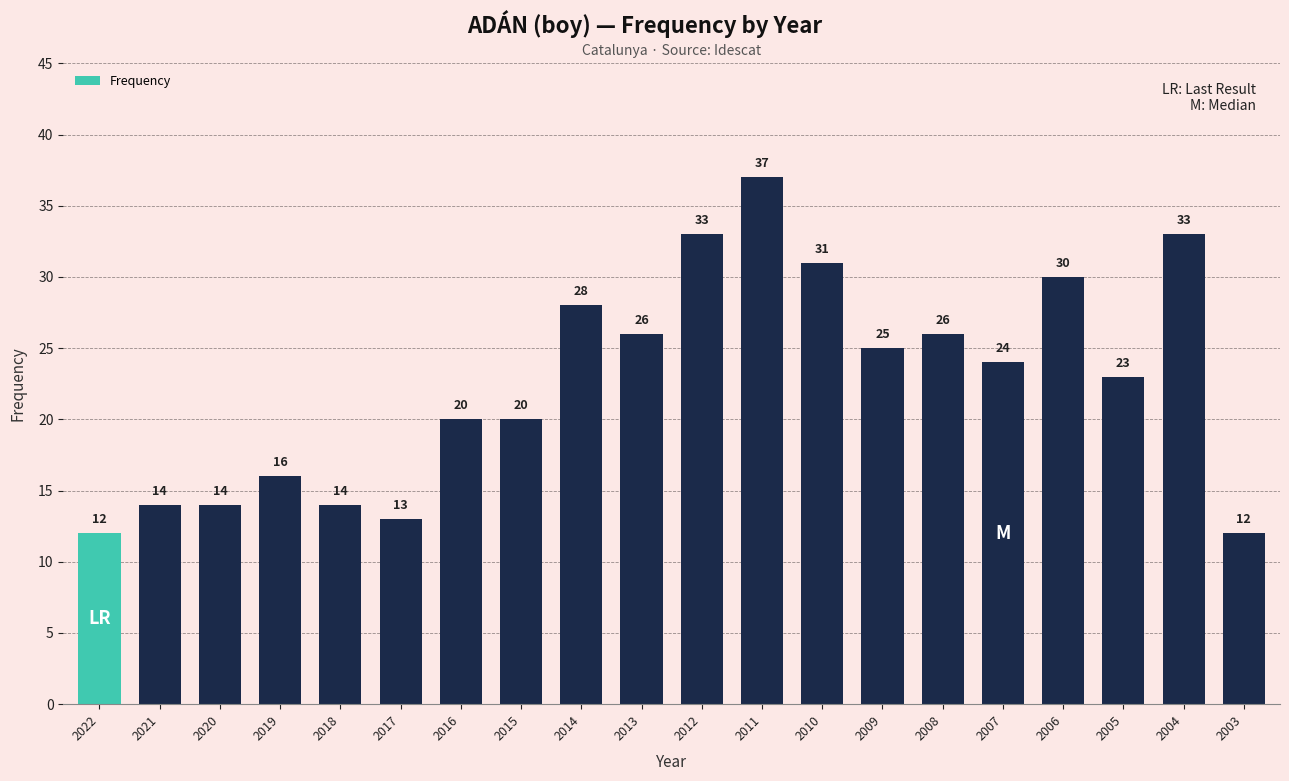

What is the difference between the maximum and minimum values?

25